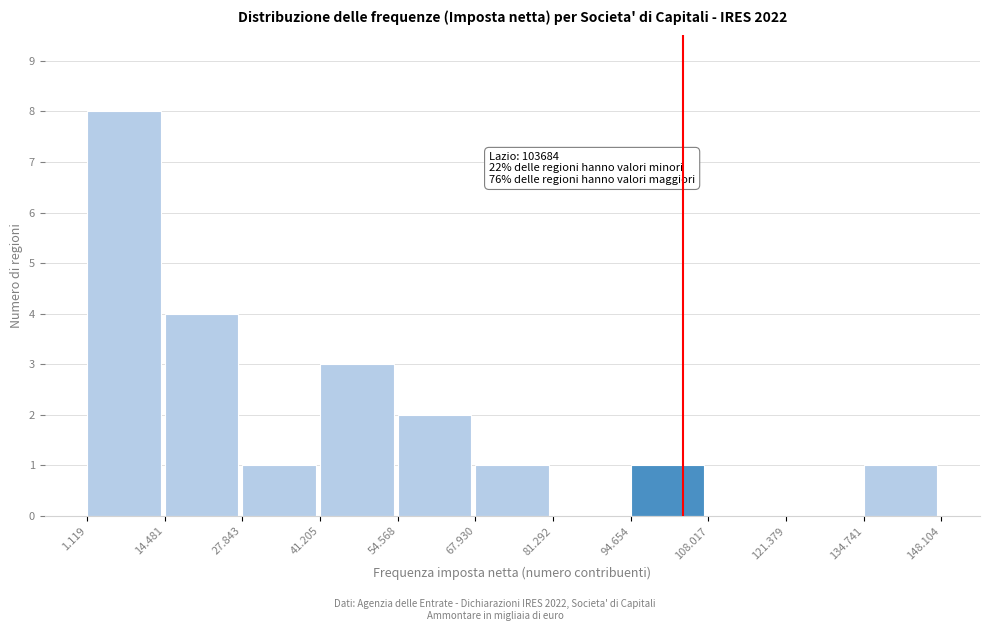

Reading left to right, transcribe all the data shown in this chart.

1.119=8	14.481=4	27.843=1	41.205=3	54.568=2	67.930=1	81.292=0	94.654=1	108.017=0	121.379=0	134.741=1